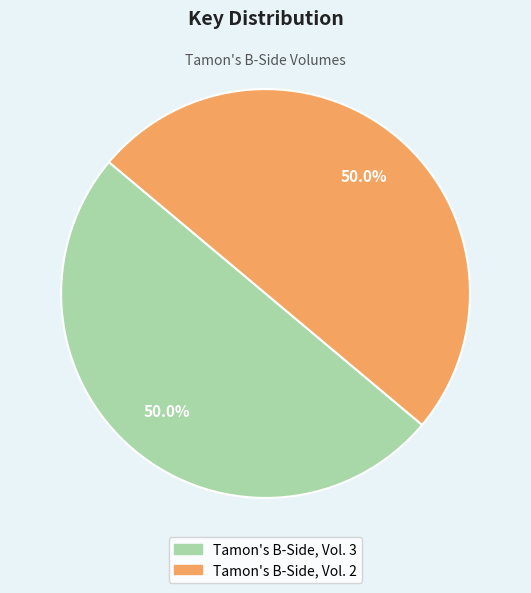

Approximately how many times larger is the value at Tamon's B-Side, Vol. 3 compared to Tamon's B-Side, Vol. 2?

1.0